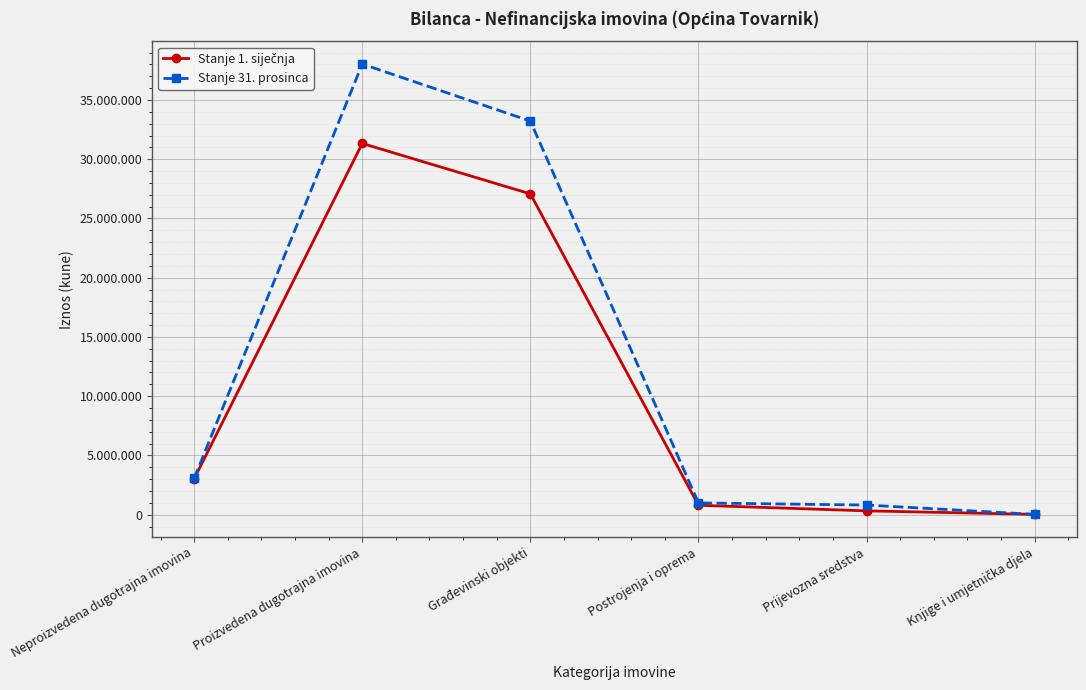

Is this an area chart (filled region under the line)?

No